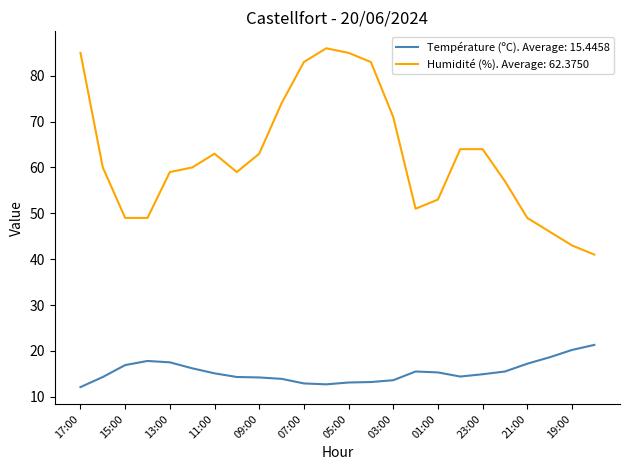

What is the maximum value for Température (ºC). Average: 15.4458?

21.3